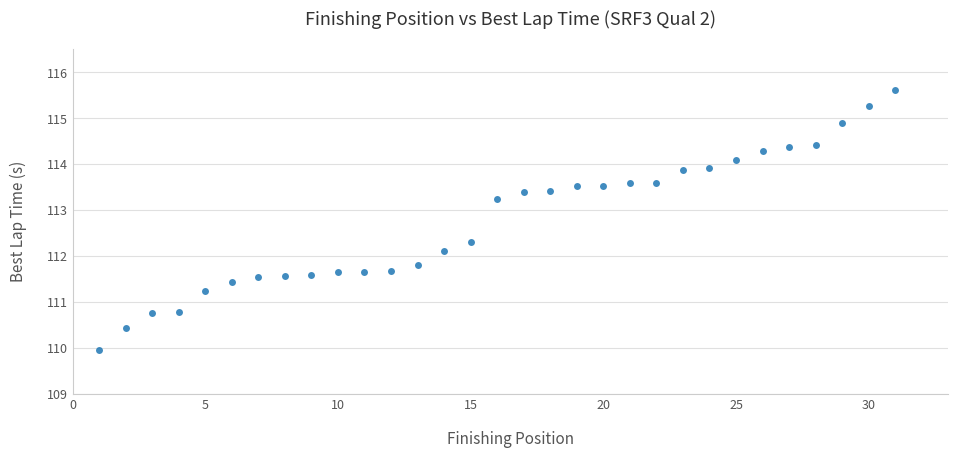

What is the range of X values (max minus min)?

30.0